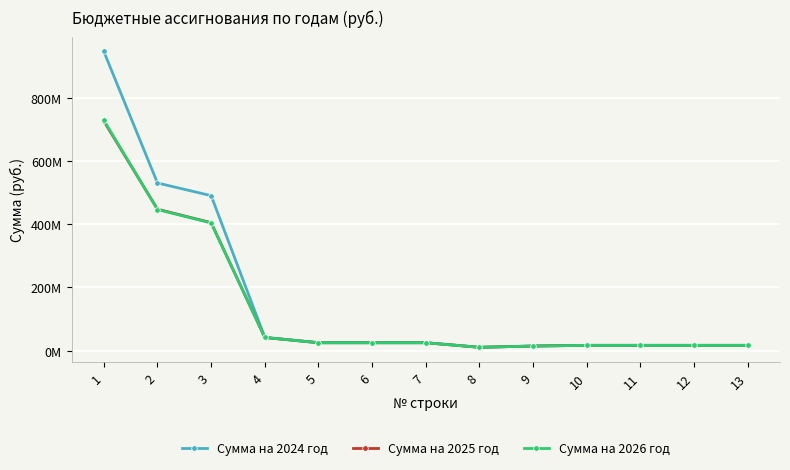

Does the chart have visible grid lines?

Yes